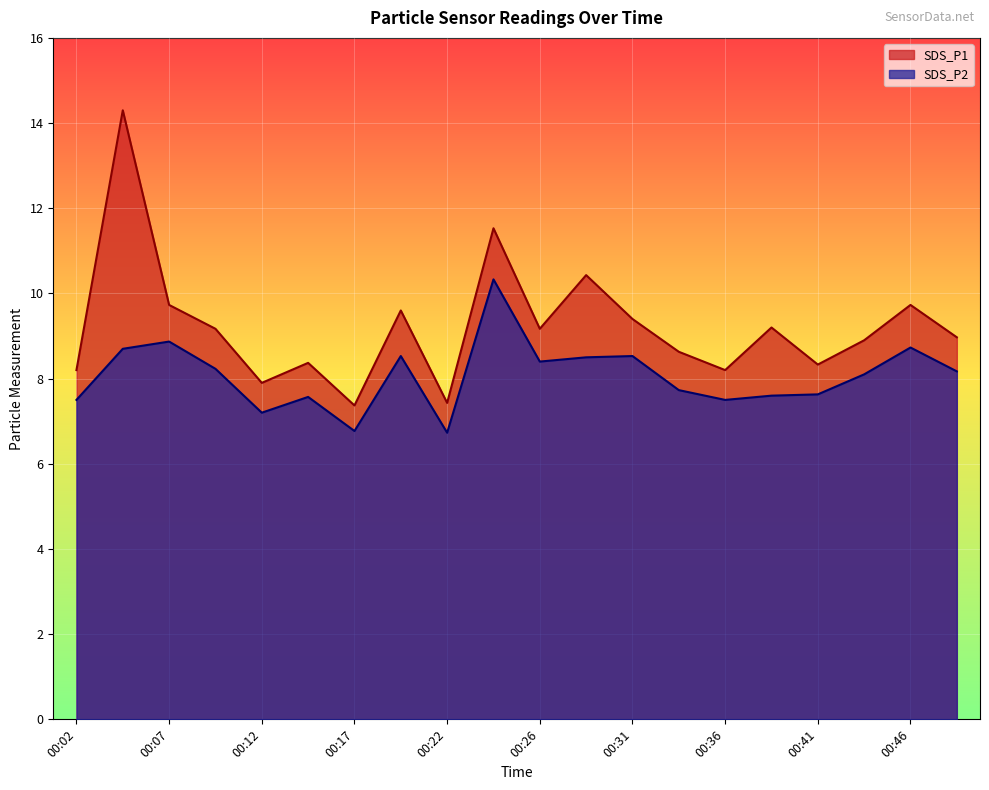

Rank the categories by SDS_P2 value from lowest to highest.

00:22, 00:17, 00:12, 00:02, 00:36, 00:14, 00:39, 00:41, 00:34, 00:44, 00:48, 00:09, 00:26, 00:29, 00:19, 00:31, 00:04, 00:46, 00:07, 00:24